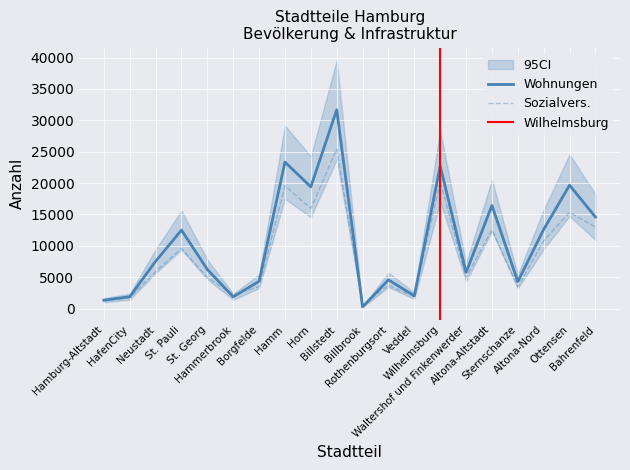

Which has a higher value, Billbrook or Borgfelde?

Borgfelde